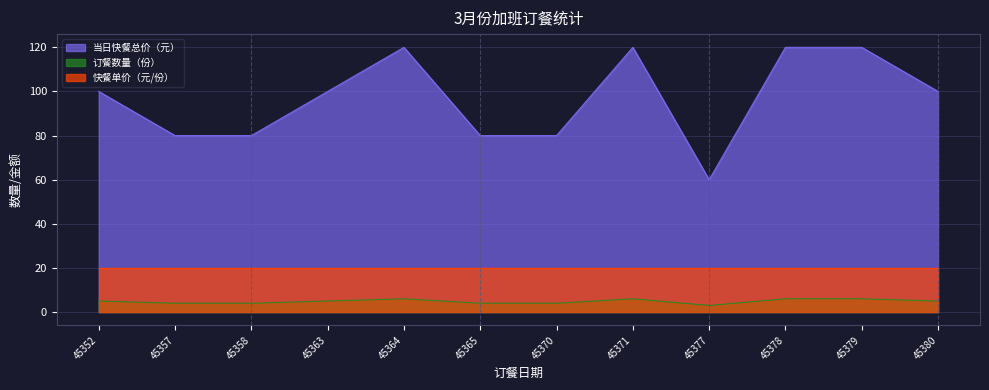

Which label corresponds to the largest value in the chart?

45364